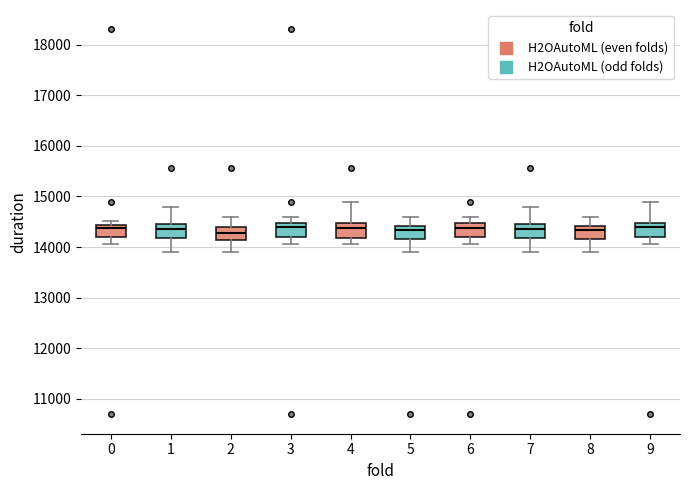

Where is the lower edge of the box at x = 0 on the y-axis? The values are not printed on the chart, so give them approximately, as read against the axis.

14200